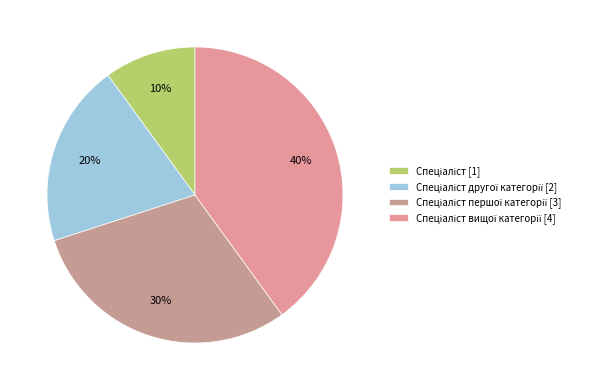

How many slices are in this pie chart?

4